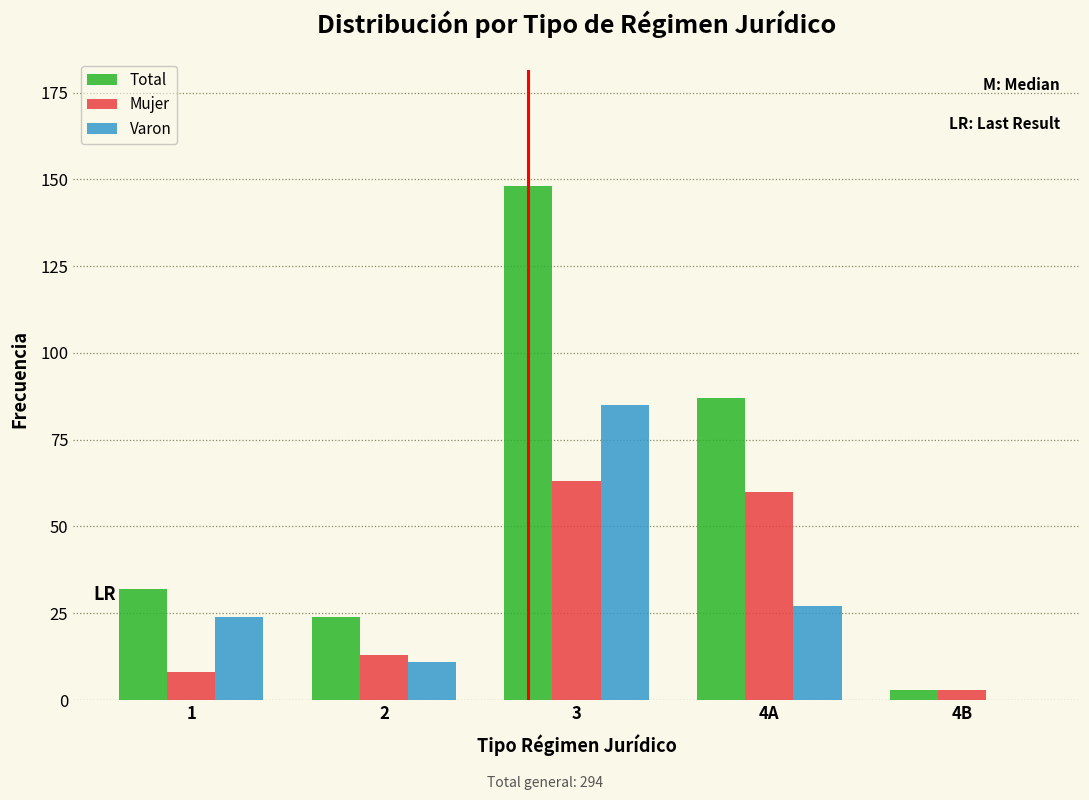

Reading left to right, extract all data points from this chart.

Total: 1=32	2=24	3=148	4A=87	4B=3
Mujer: 1=8	2=13	3=63	4A=60	4B=3
Varon: 1=24	2=11	3=85	4A=27	4B=0